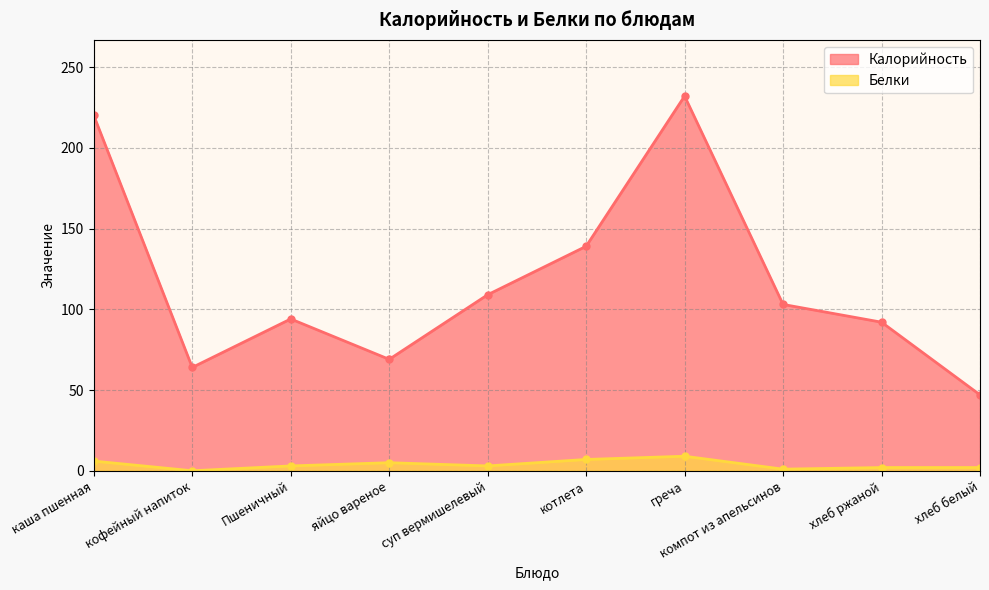

What is the difference between the second highest and second lowest values in the Белки series?

6